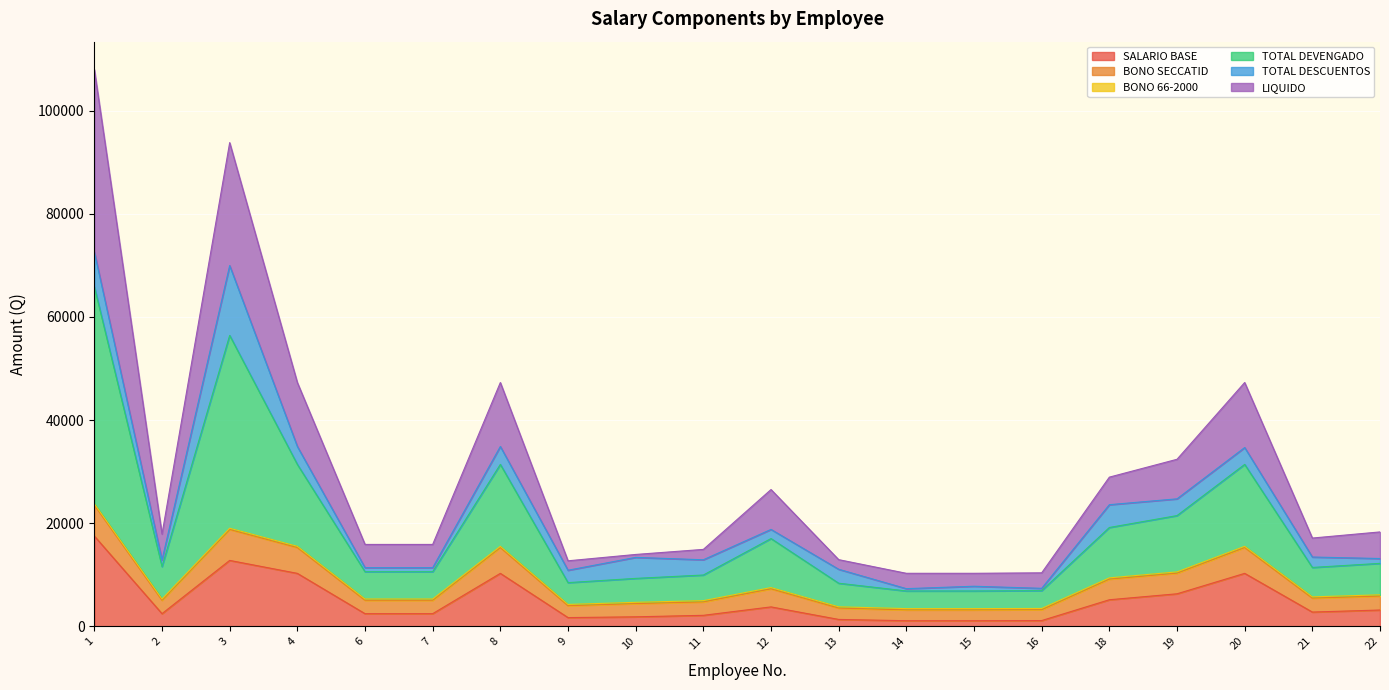

What is the difference between the SALARIO BASE values at 14 and 18?

4068.0